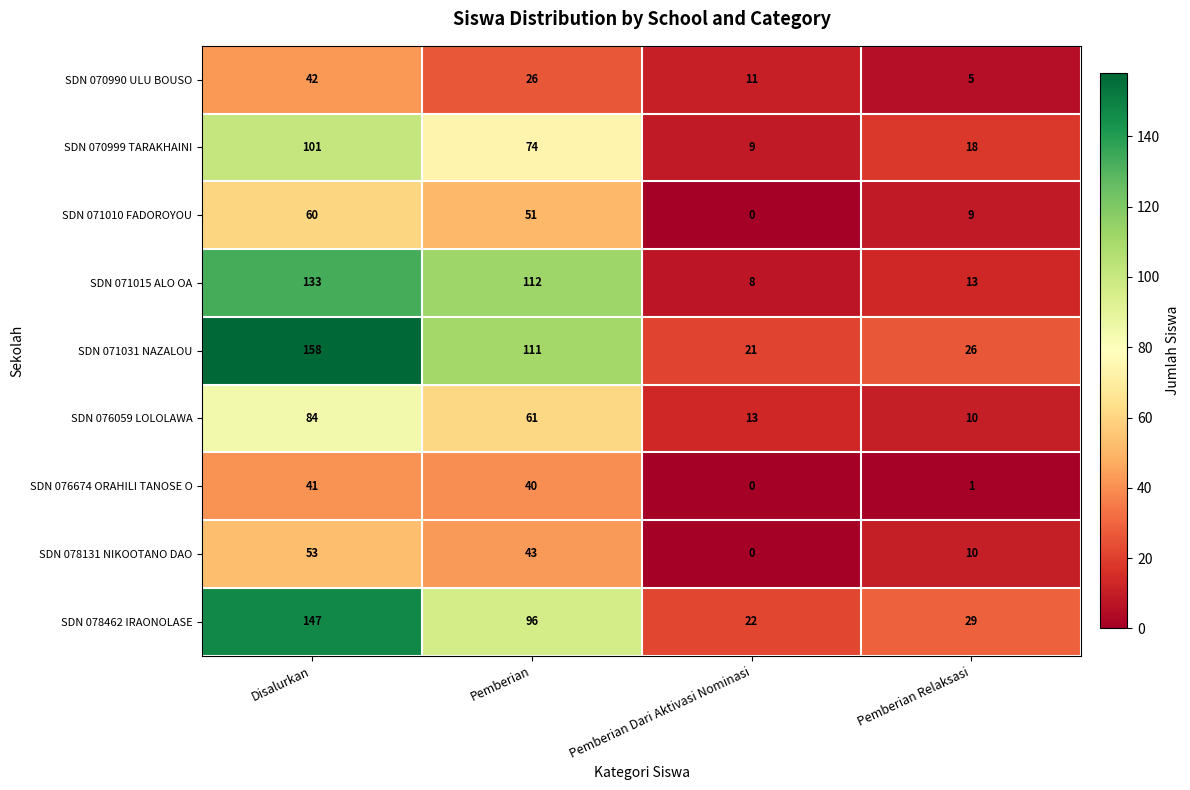

Rank the series by their maximum value, from lowest to highest.

SDN 076674 ORAHILI TANOSE O, SDN 070990 ULU BOUSO, SDN 078131 NIKOOTANO DAO, SDN 071010 FADOROYOU, SDN 076059 LOLOLAWA, SDN 070999 TARAKHAINI, SDN 071015 ALO OA, SDN 078462 IRAONOLASE, SDN 071031 NAZALOU